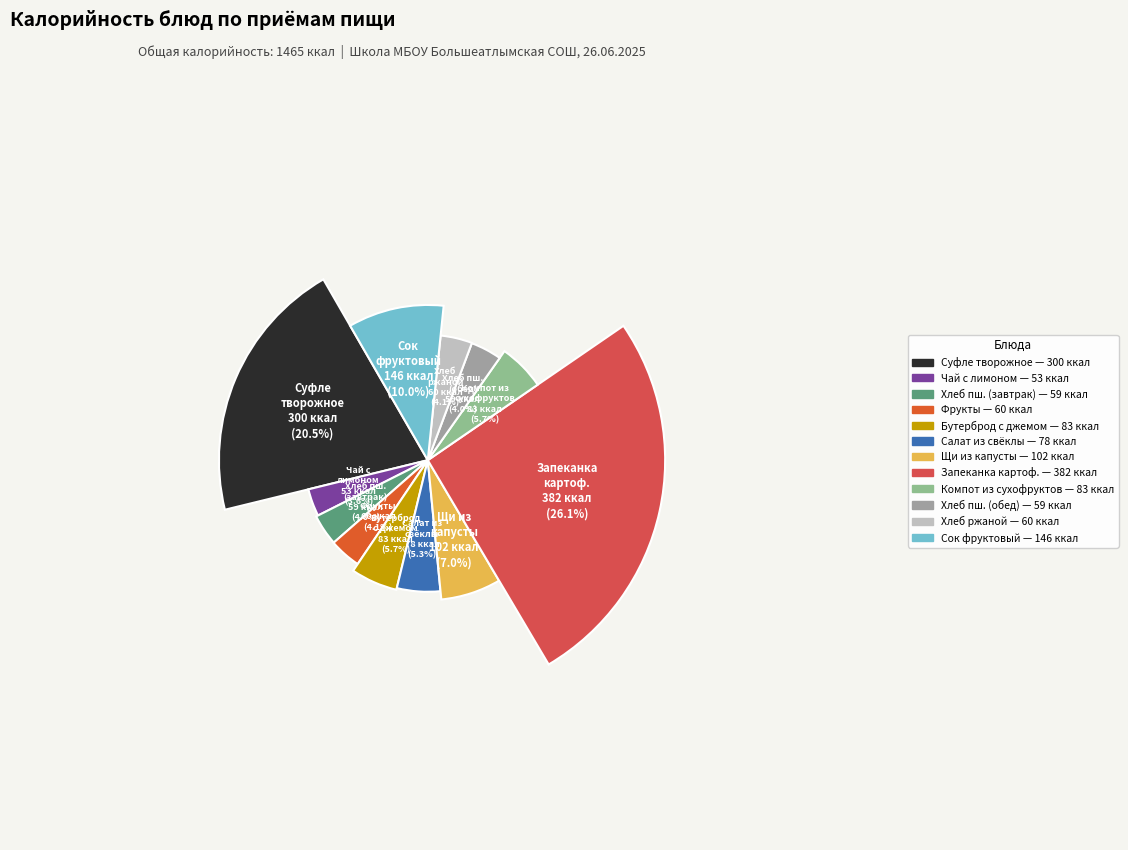

What is the change in value from суфле творожное со сгущенным молоком to хлеб ржаной?

-240